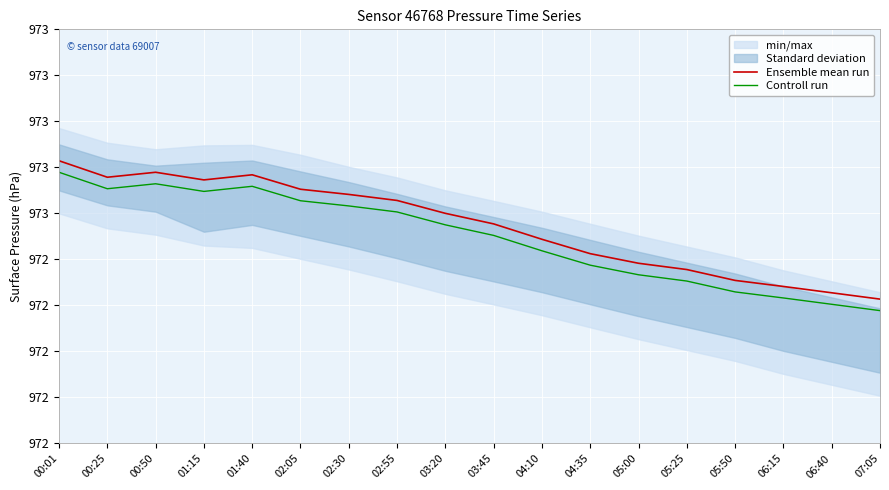

True or false: Ensemble mean run and Controll run intersect in this chart.

False